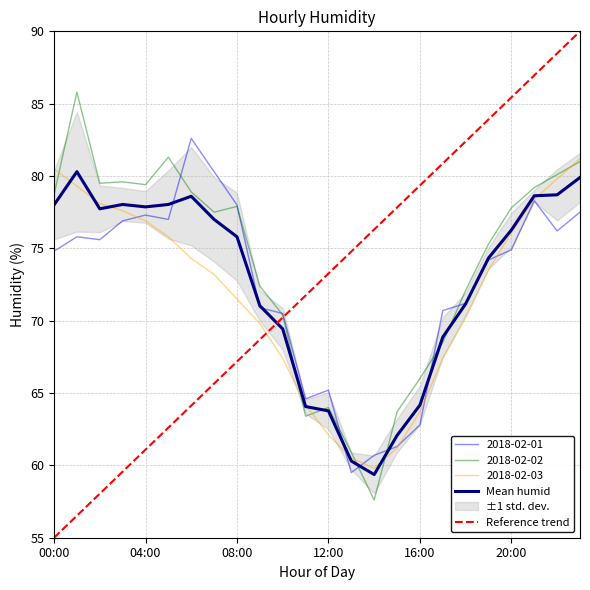

True or false: Mean humid has more than 1 interior local peaks.

True